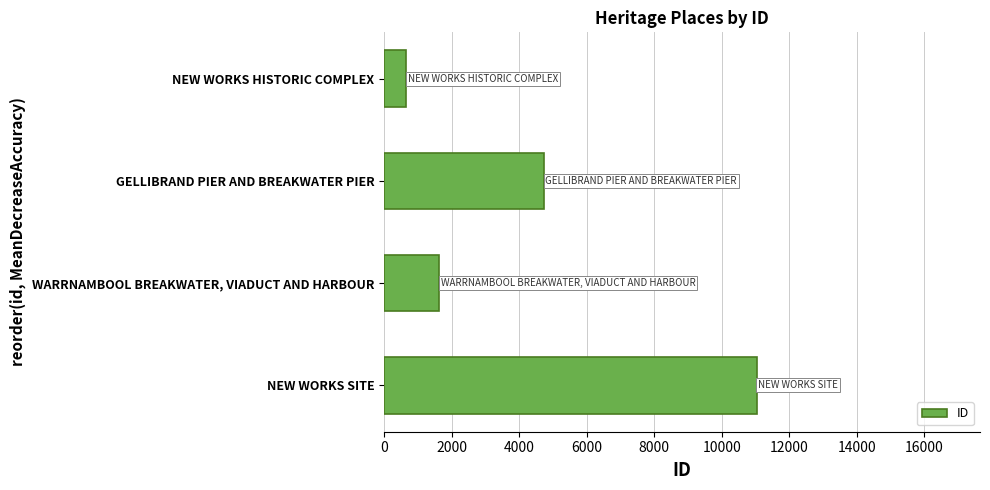

The chart shows a value of 11035 at NEW WORKS SITE. True or false?

True